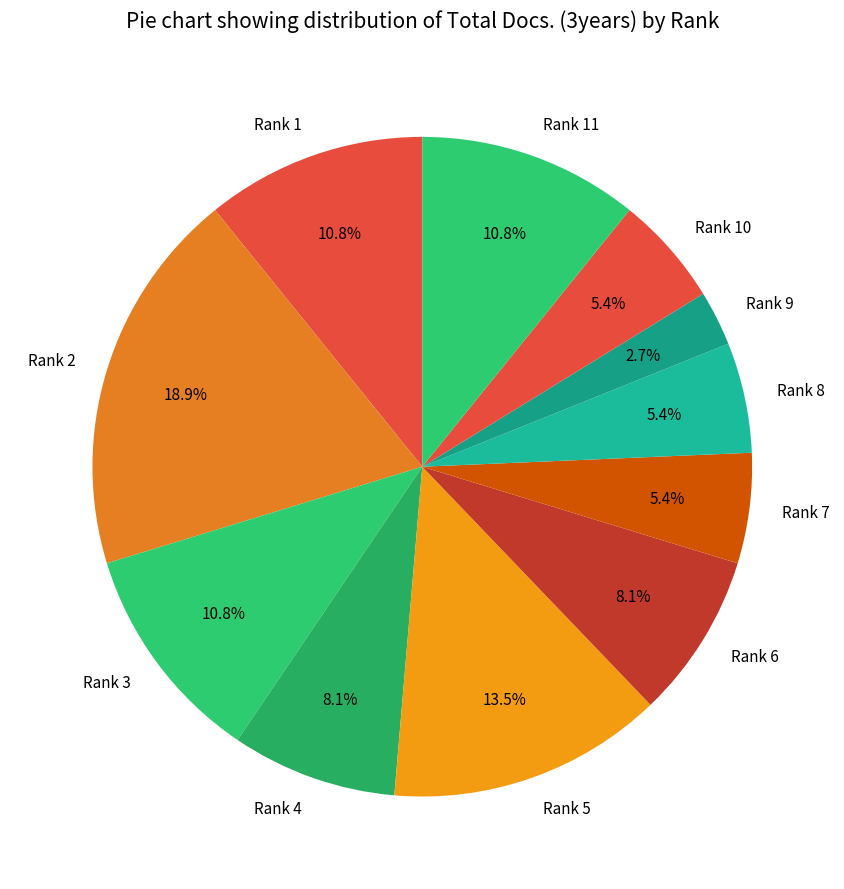

Which category has the biggest portion of the pie?

Rank 2